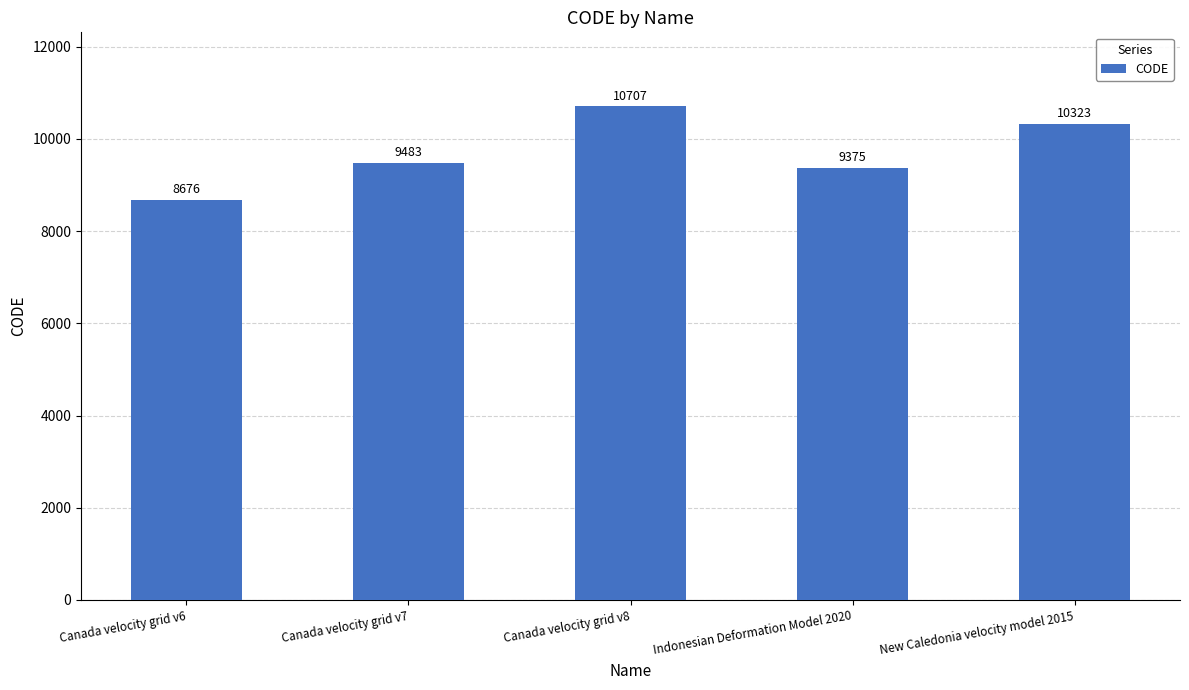

Which category has the lowest value across all series?

Canada velocity grid v6